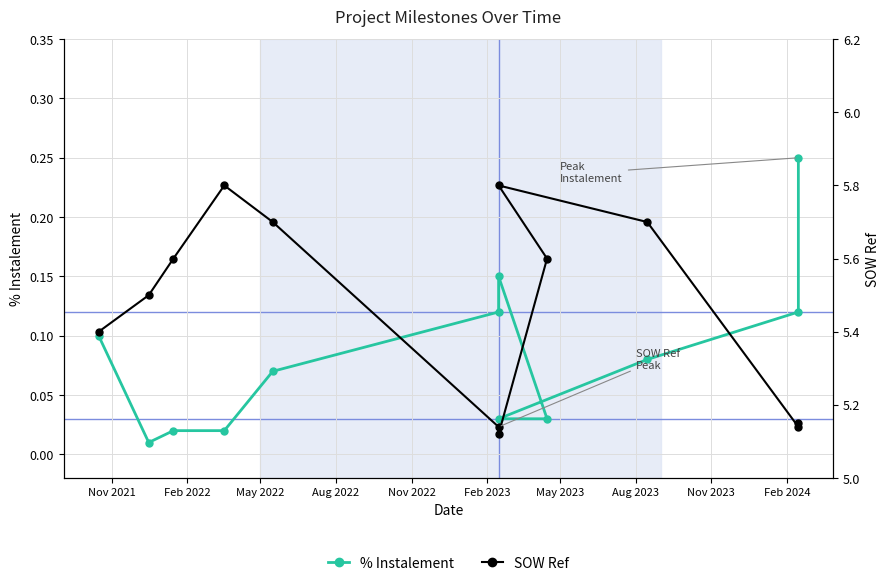

What is the label of the 7th point from the right?

Feb 2023